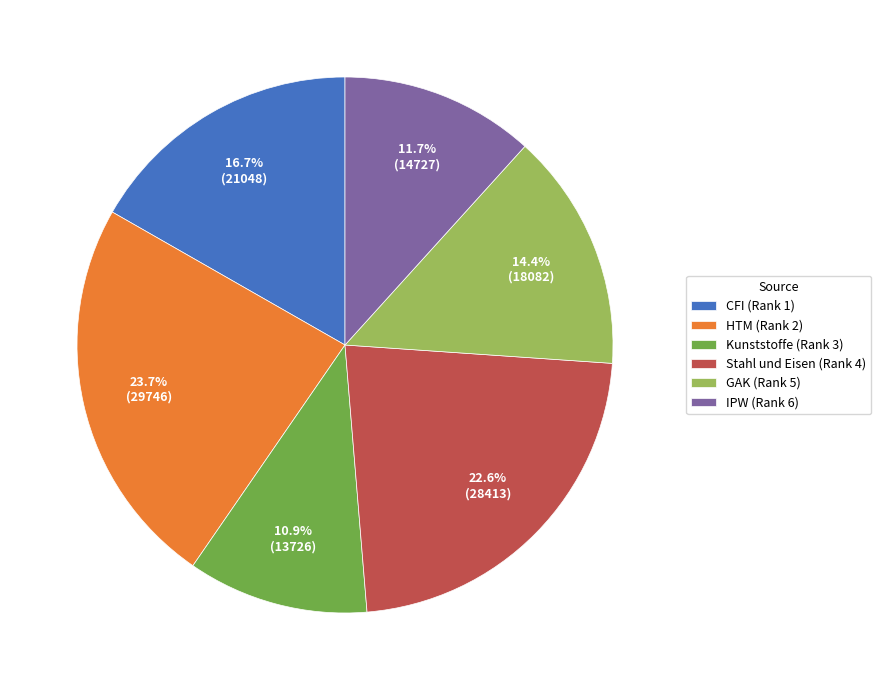

What is the ratio of the value at Stahl und Eisen (Rank 4) to the value at Kunststoffe (Rank 3)?

2.1